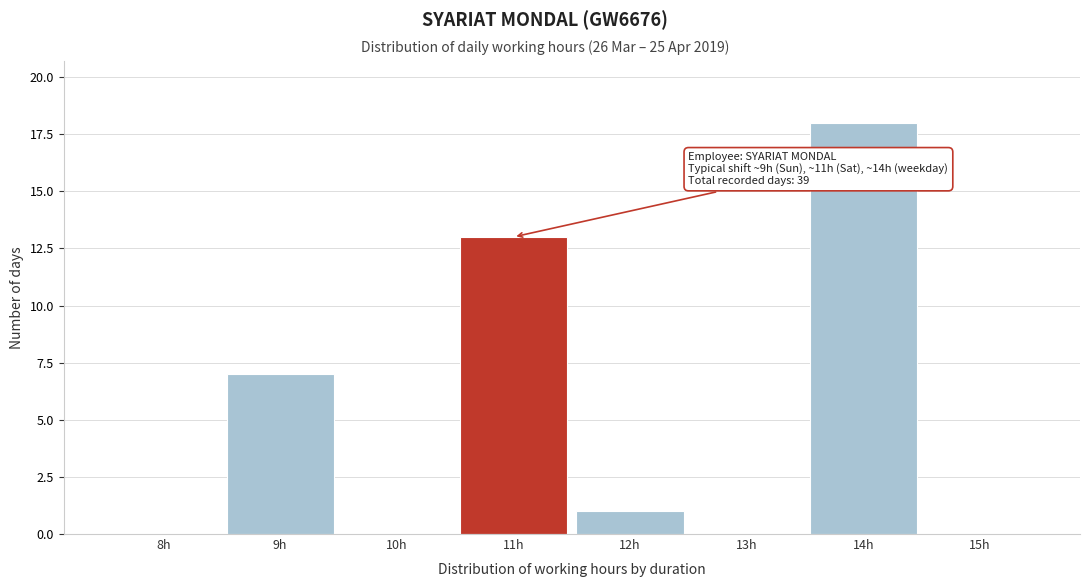

Reading left to right, extract all data points from this chart.

8h=0	9h=7	10h=0	11h=13	12h=1	13h=0	14h=18	15h=0